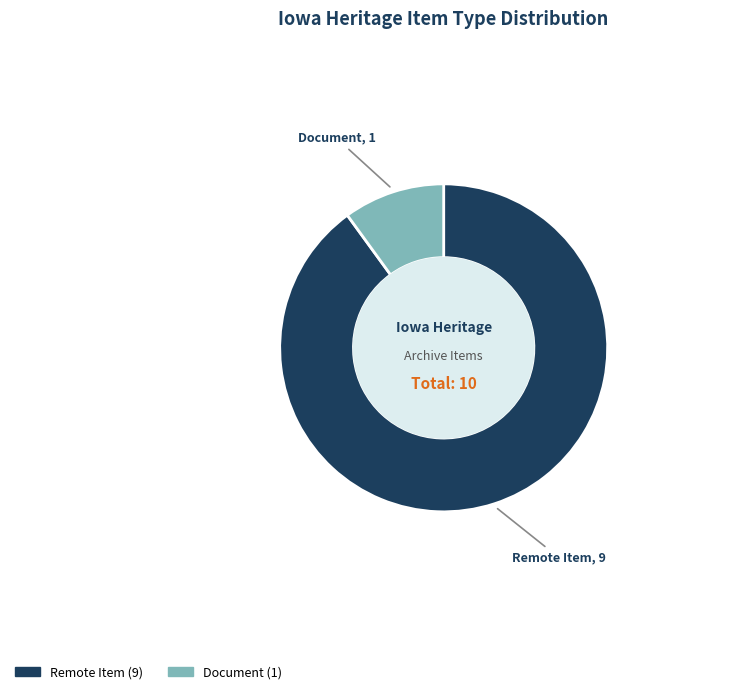

Is there a majority slice in this chart?

Yes